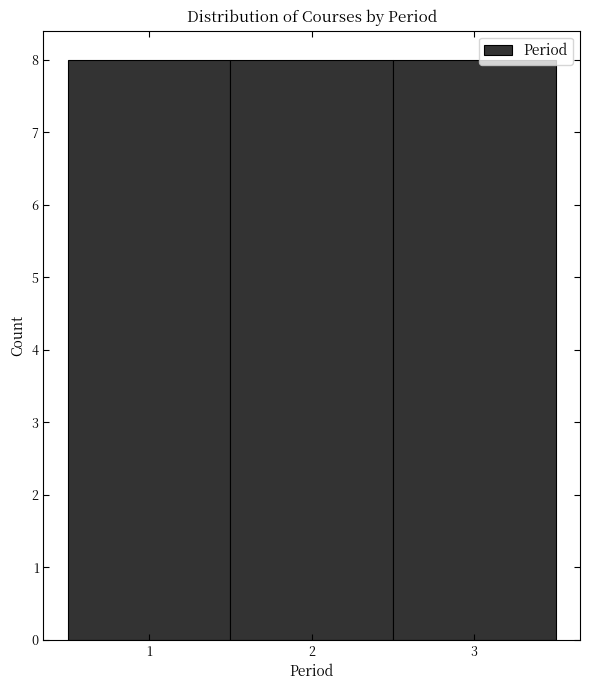

What is the height of the bar covering 2.5 to 3.5 on the x-axis? The values are not printed on the chart, so give them approximately, as read against the axis.

8